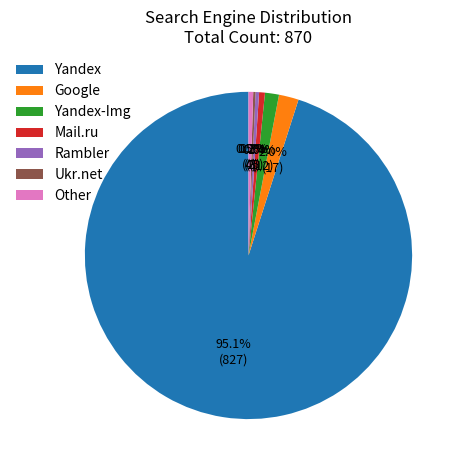

What percentage is NOT represented by Mail.ru?

99.4%